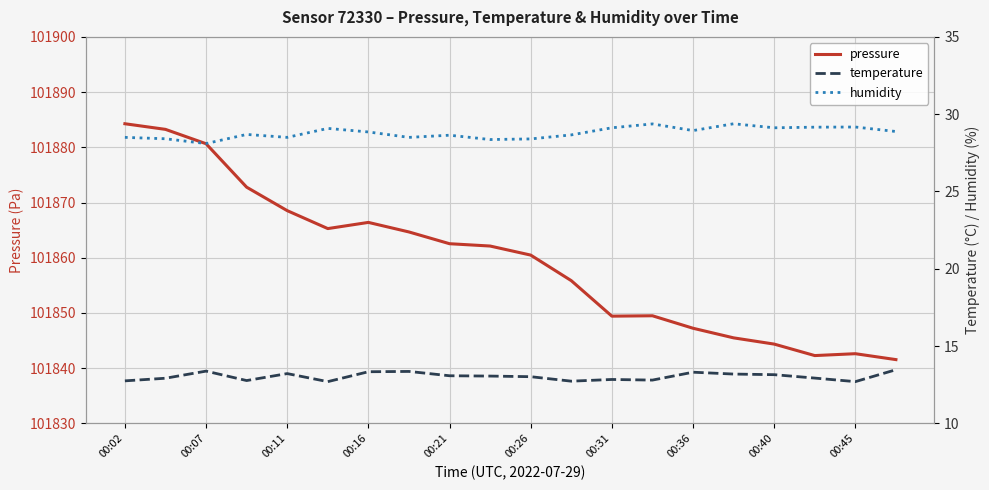

What is the lowest value of the humidity series?

28.1